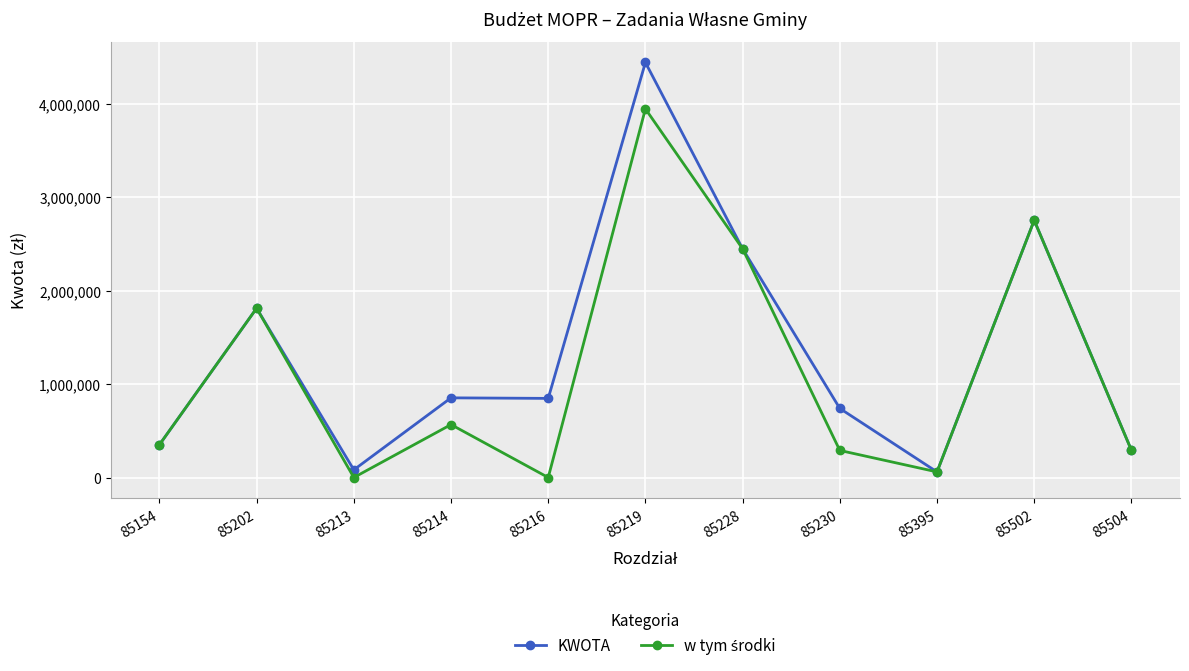

Which series has the widest spread of values?

KWOTA